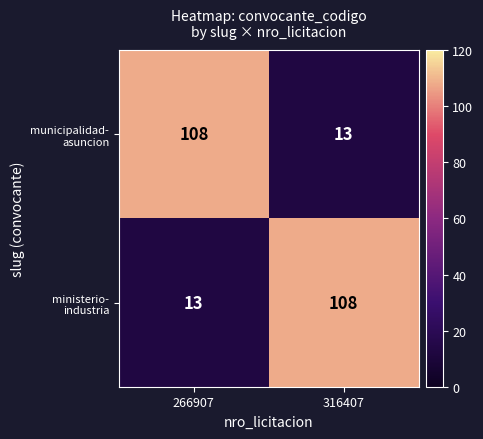

How many series are shown in this chart?

2